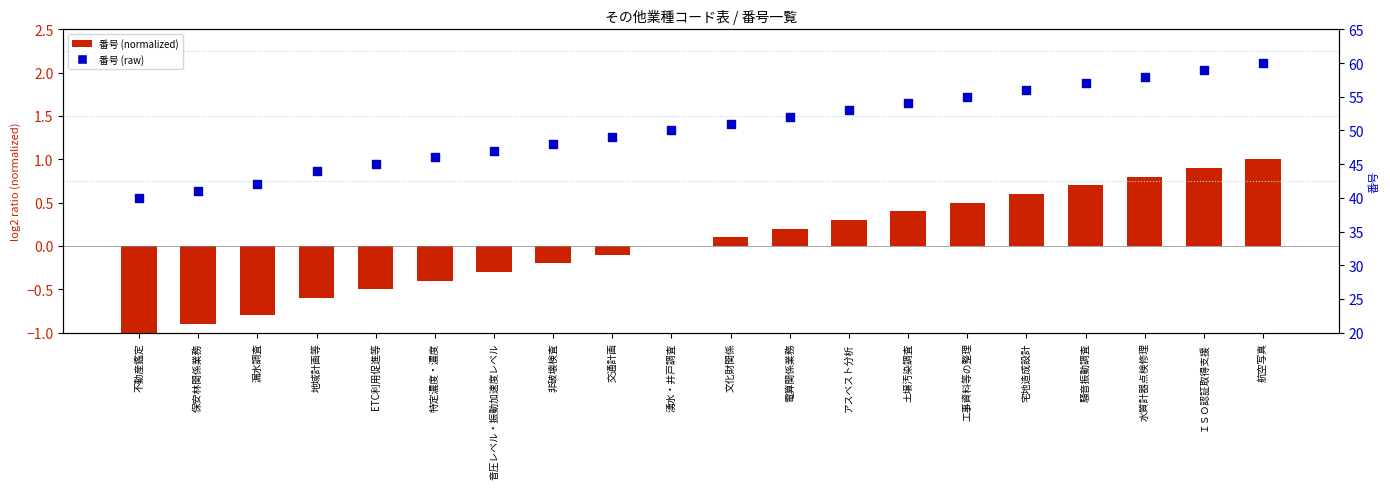

Which series has the largest total across all categories?

番号 (raw)